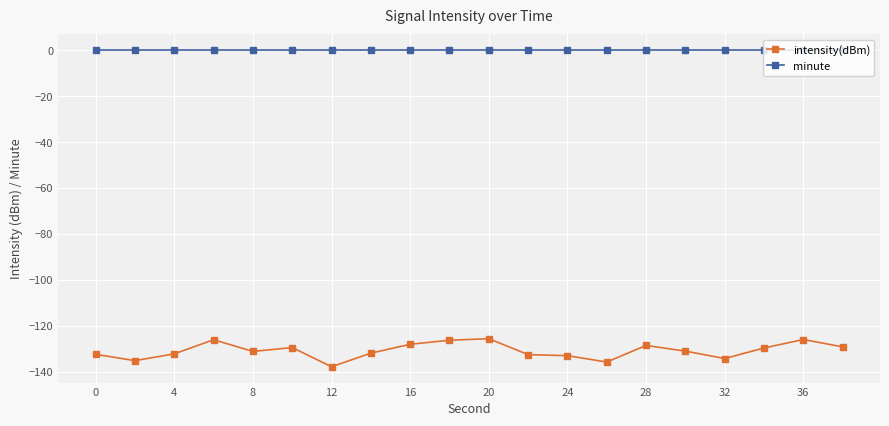

Rank the series by their average value, from highest to lowest.

minute, intensity(dBm)